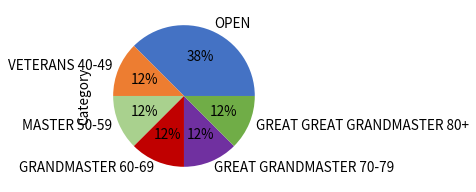

Does GREAT GRANDMASTER 70-79 account for over 50% of the chart?

No